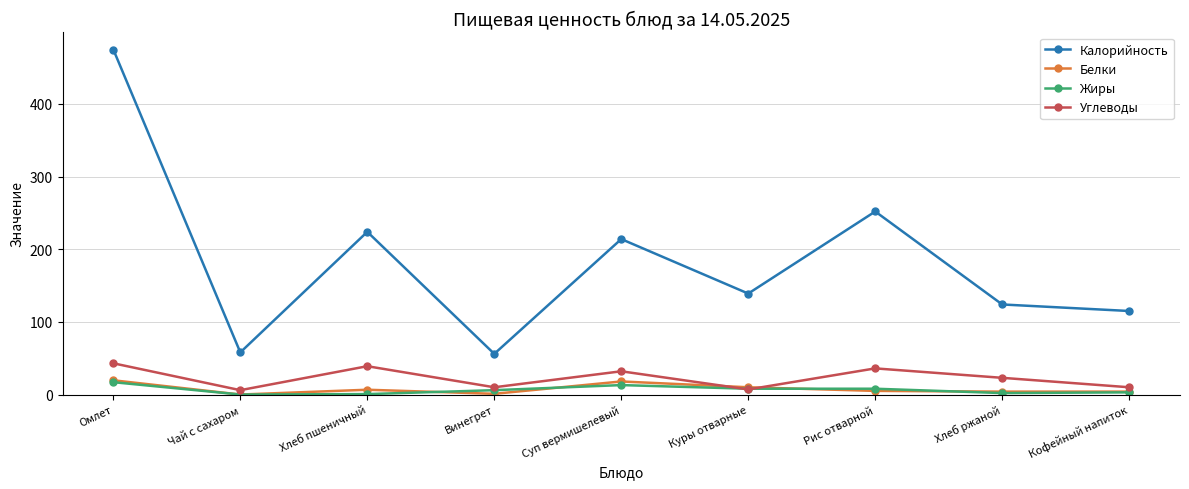

What is the difference between the maximum and minimum values in the Жиры series?

17.0